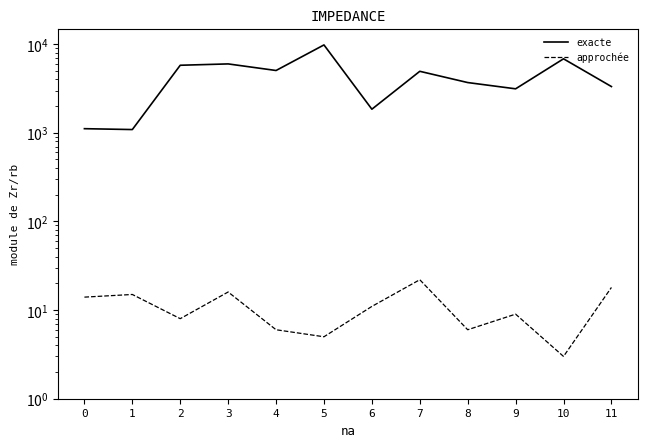

Reading left to right, what are all the values shown in this chart?

Body: 0=1113	1=1088	2=5781	3=5987	4=5046	5=9804	6=1846	7=4941	8=3689	9=3135	10=6835	11=3325
Pořadí: 0=14	1=15	2=8	3=16	4=6	5=5	6=11	7=22	8=6	9=9	10=3	11=18